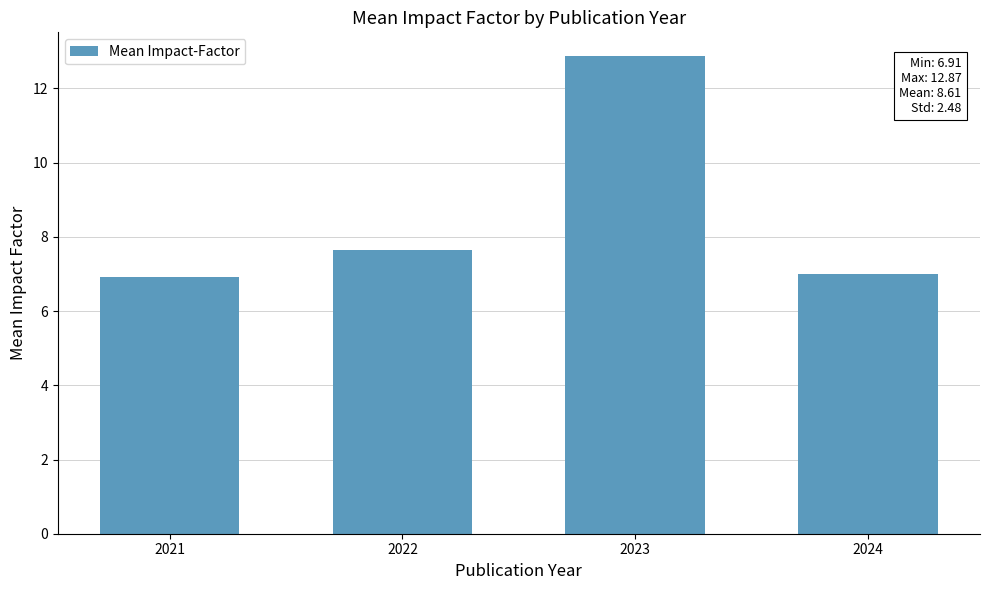

Approximately how many times larger is the value at 2021 compared to 2024?

1.0